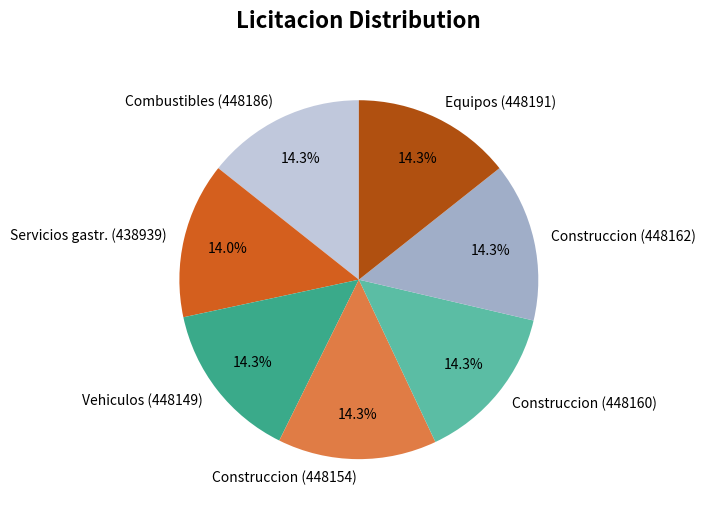

What is the total percentage of Construccion (448162) and Construccion (448154)?

28.7%